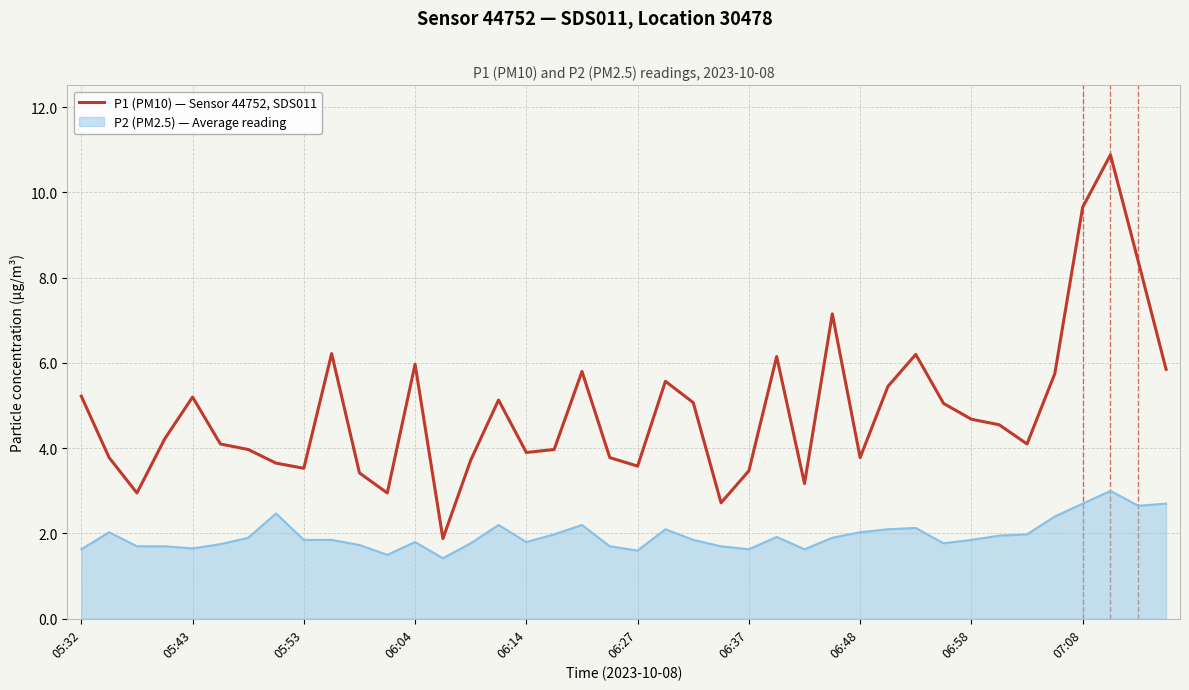

What is the minimum value shown in the chart?

1.4